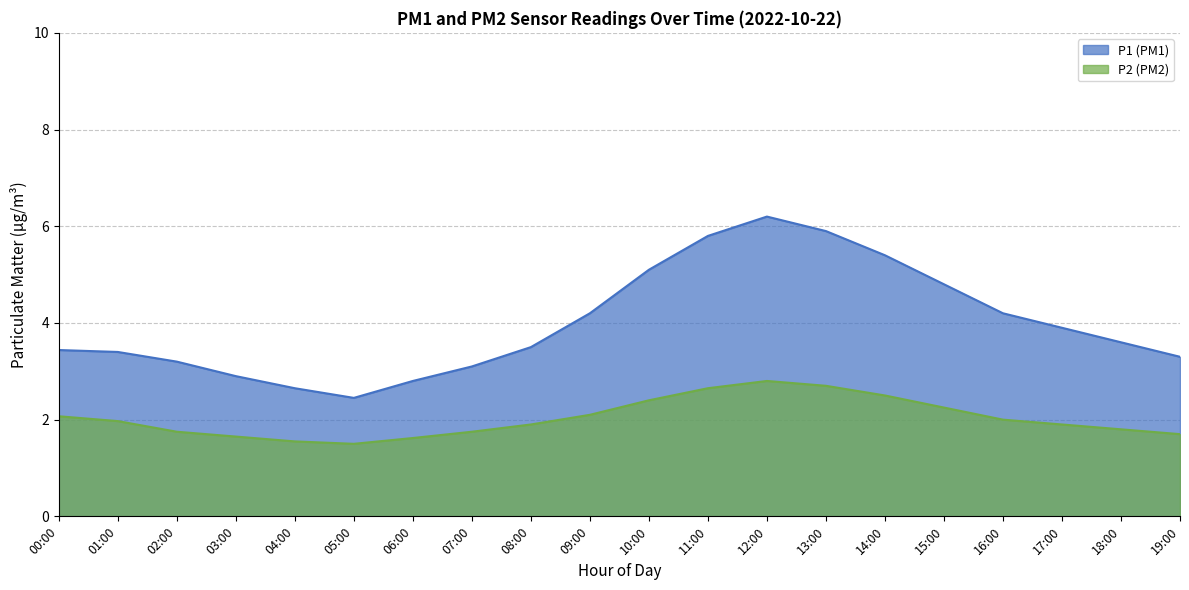

What is the value of the P1 point at the 12th from the left?

5.8